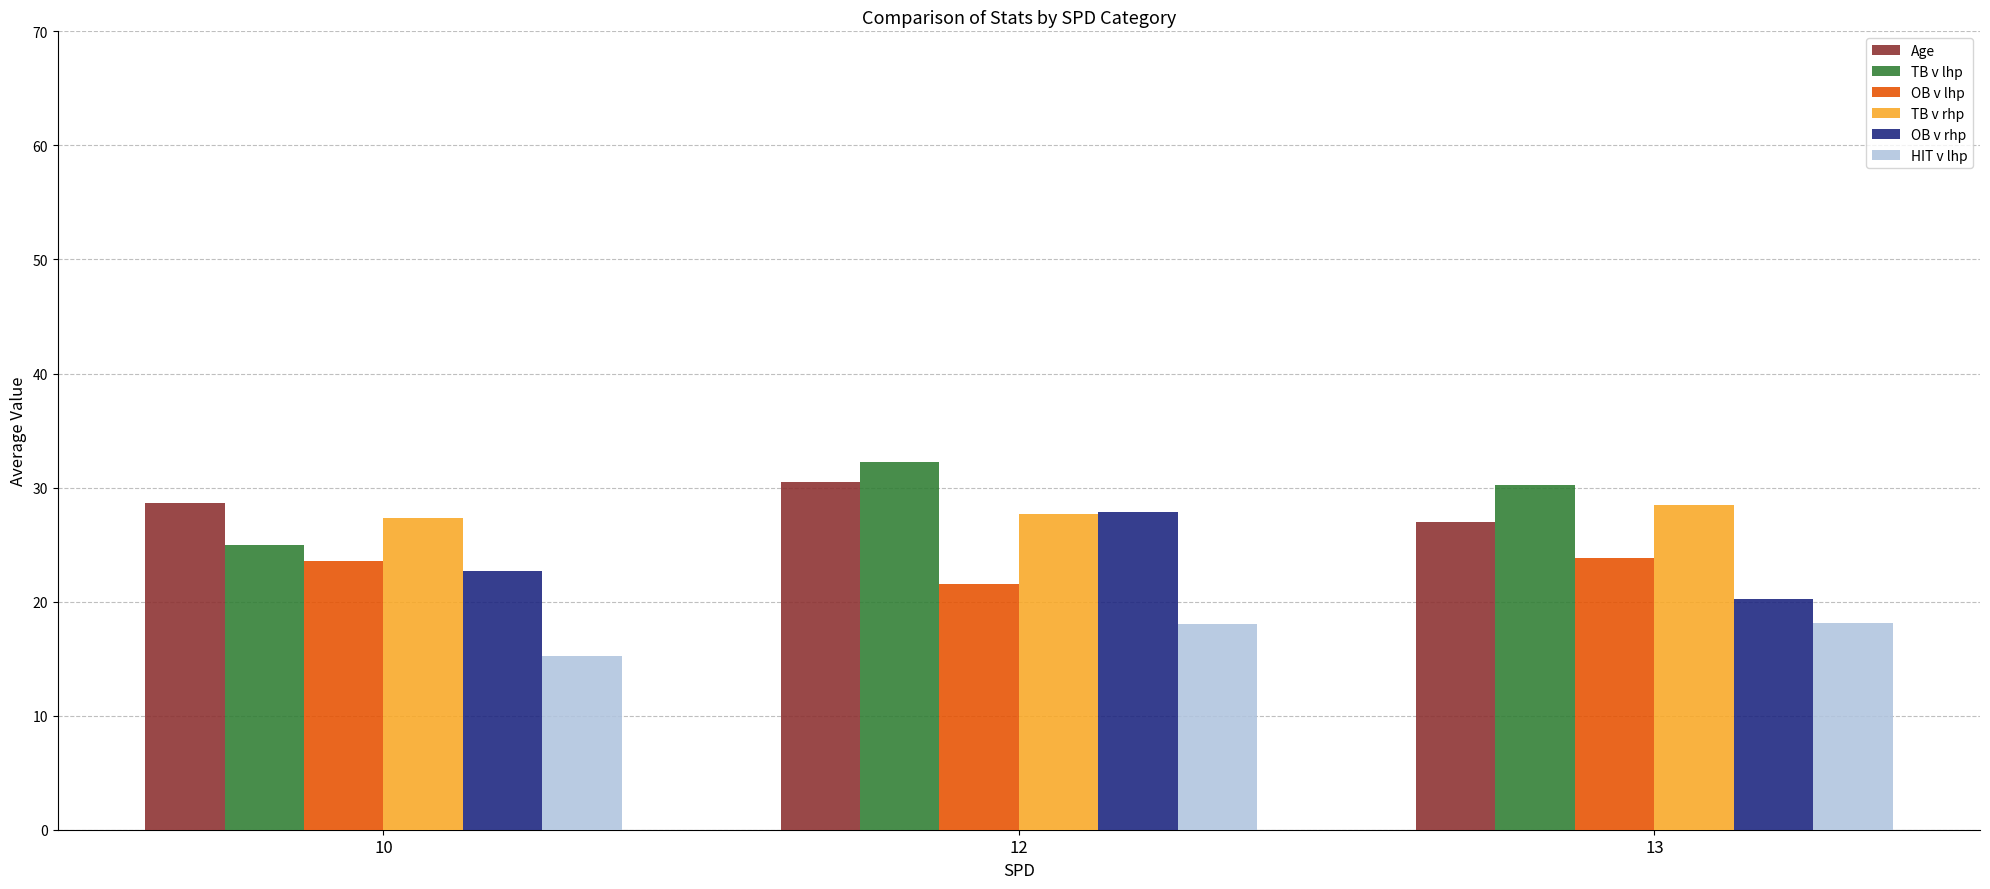

How many bars are there in total?

18